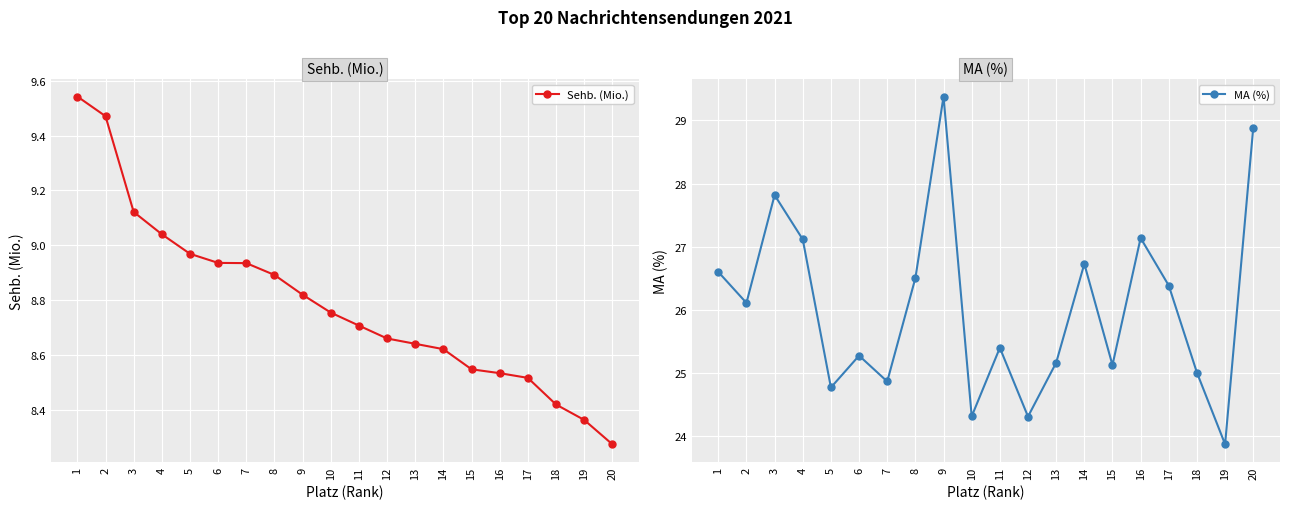

Which label corresponds to the largest value in the chart?

9